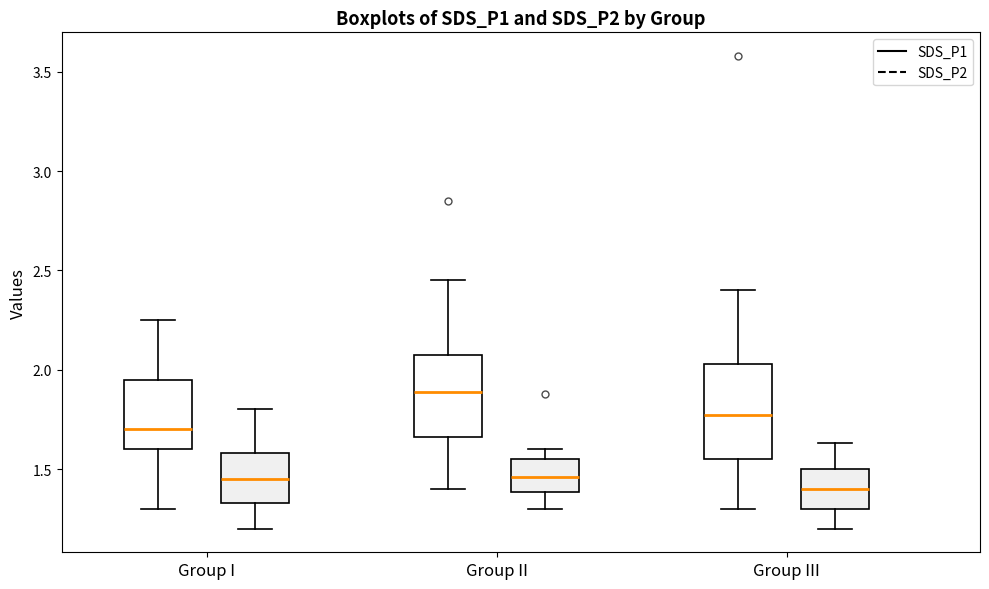

Which box is the tallest, from its lower edge to its upper edge?

Group III (SDS_P1)